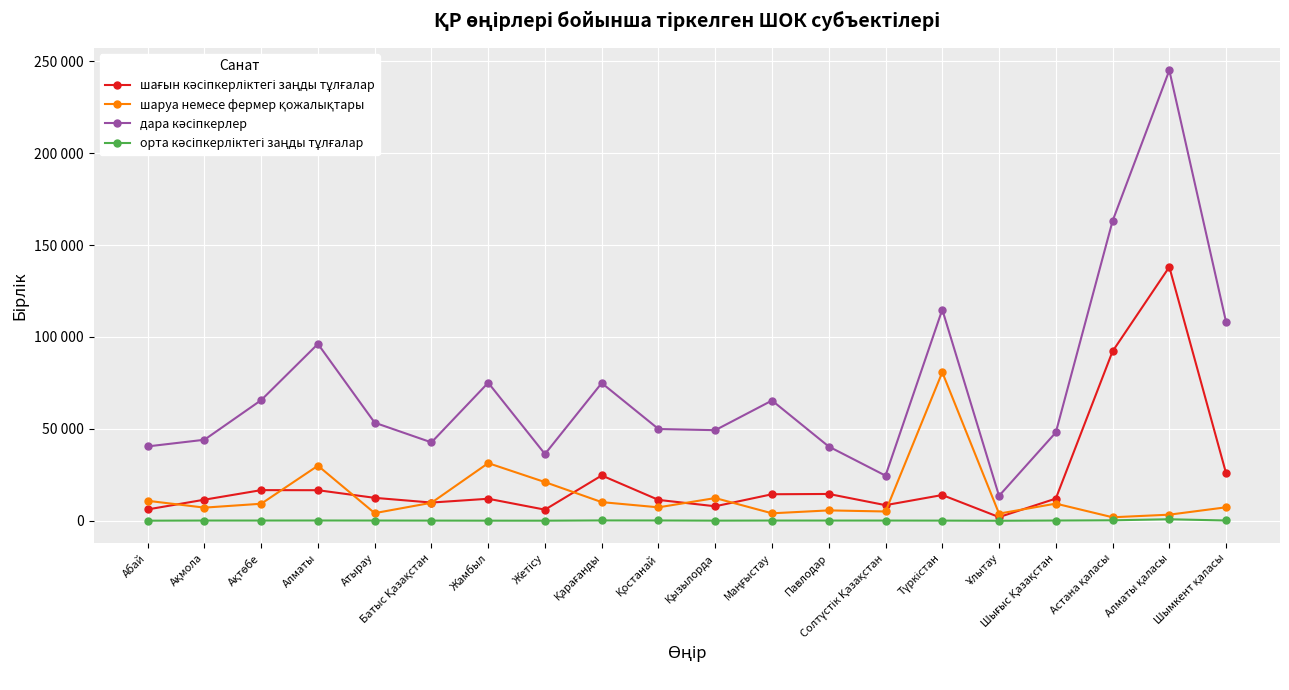

True or false: дара кәсіпкерлер has a value of 4948 at Солтүстік Қазақстан.

False